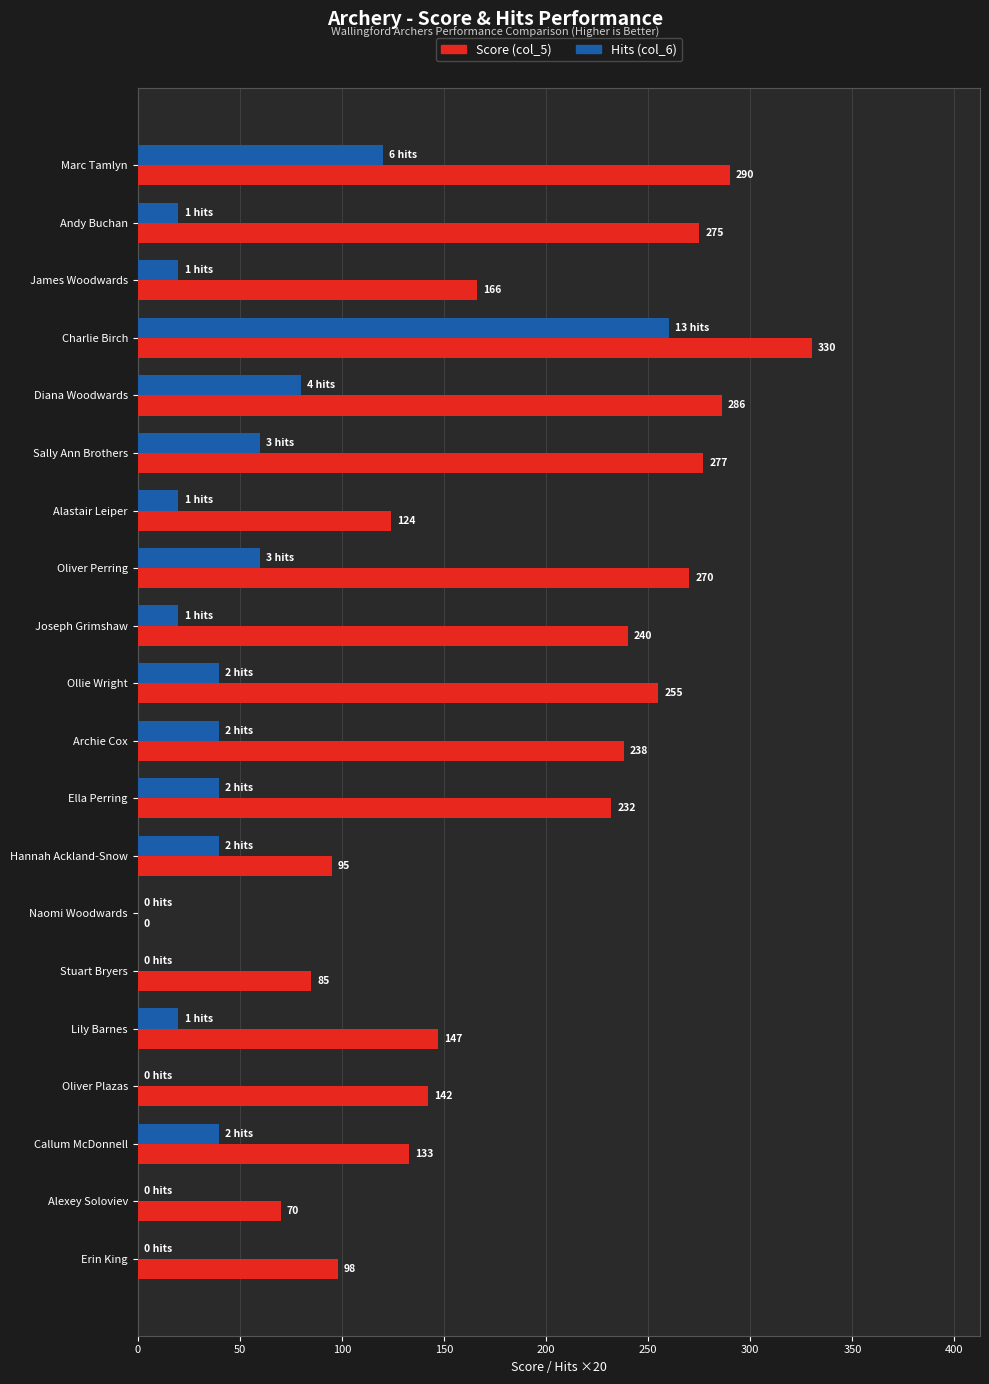

Is it true that Hits (col_6) equals 20 at Joseph Grimshaw?

True